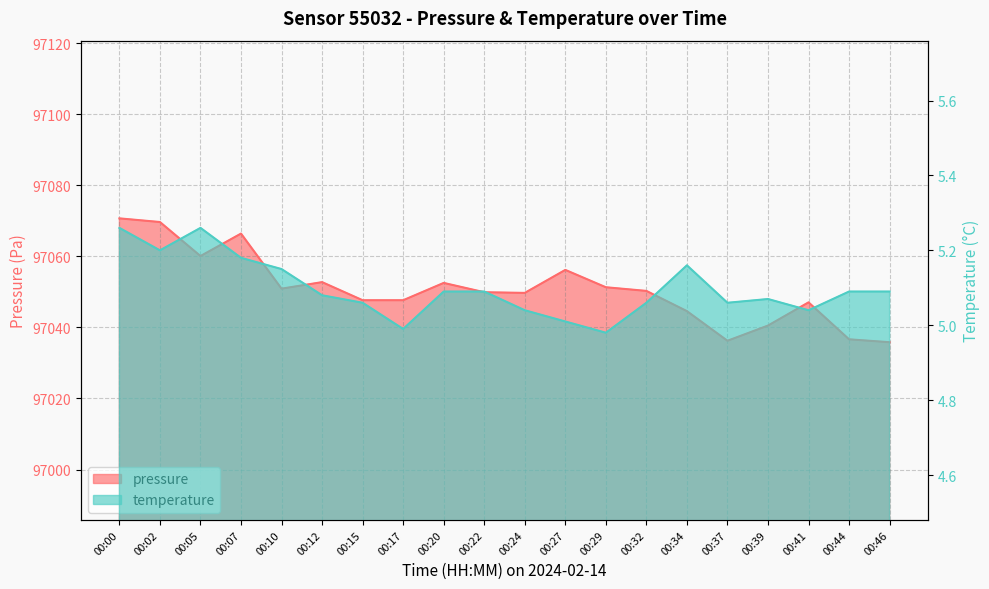

Which series changed the most between 00:00 and 00:12?

pressure